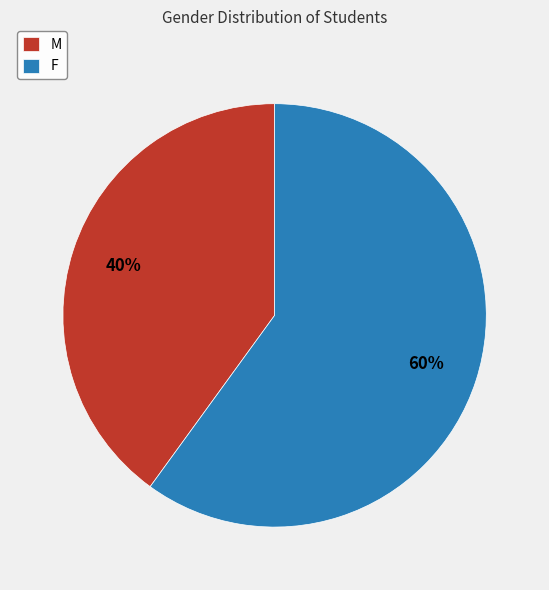

To the nearest percent, what portion does M represent?

40%